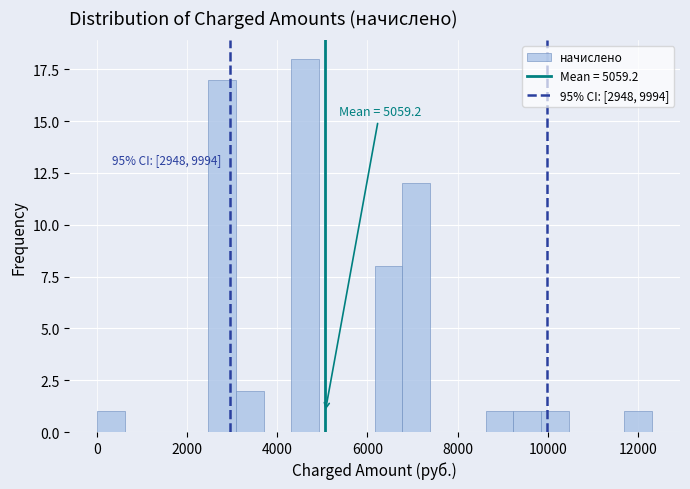

Around what value on the x-axis is the tallest bar? Give the approximate position of its centre, as read against the axis.

4600